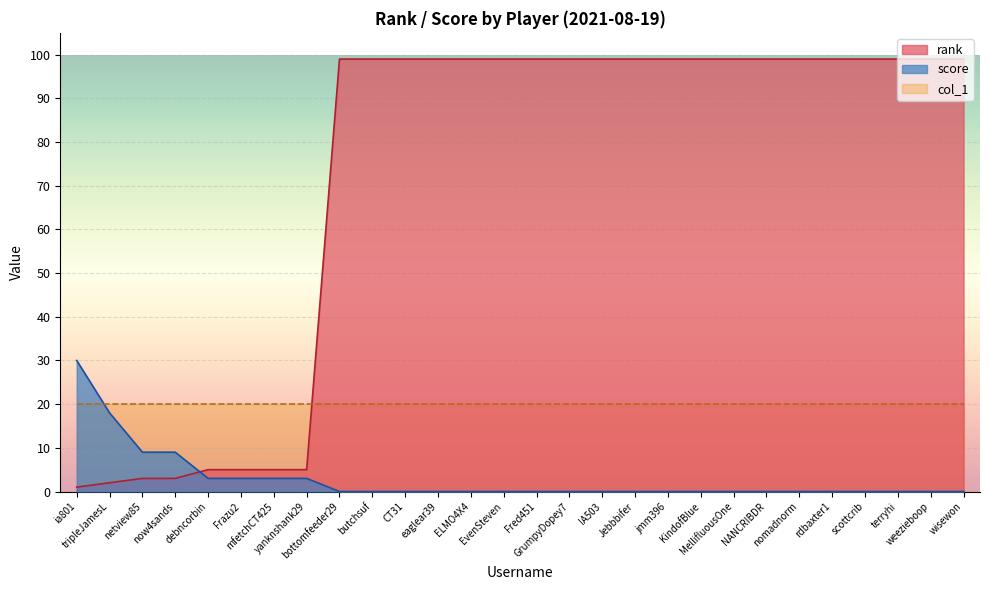

Does the chart display data point markers on the line(s)?

No